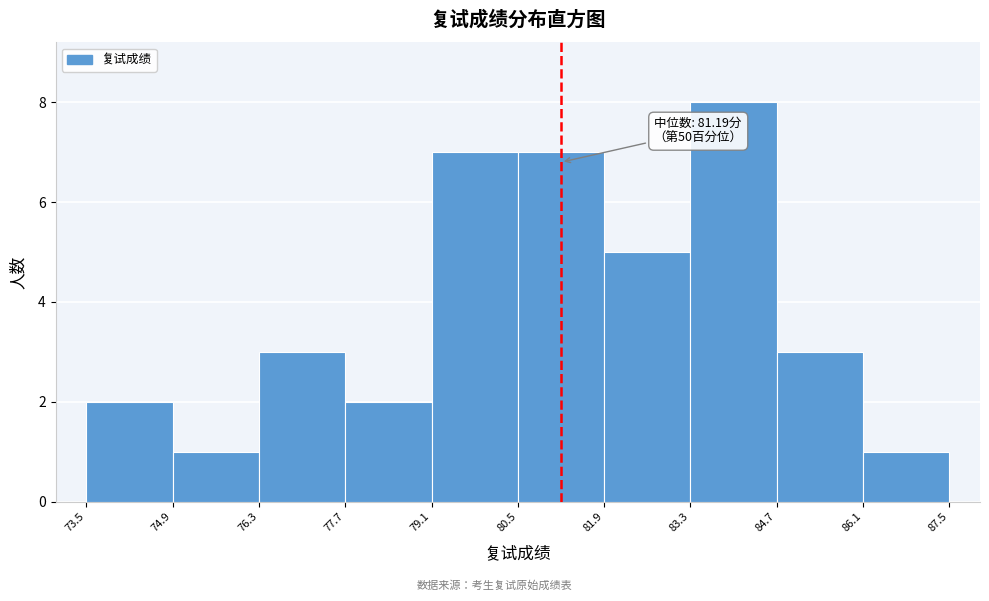

Which range on the x-axis has the tallest bar?

83.3 to 84.7